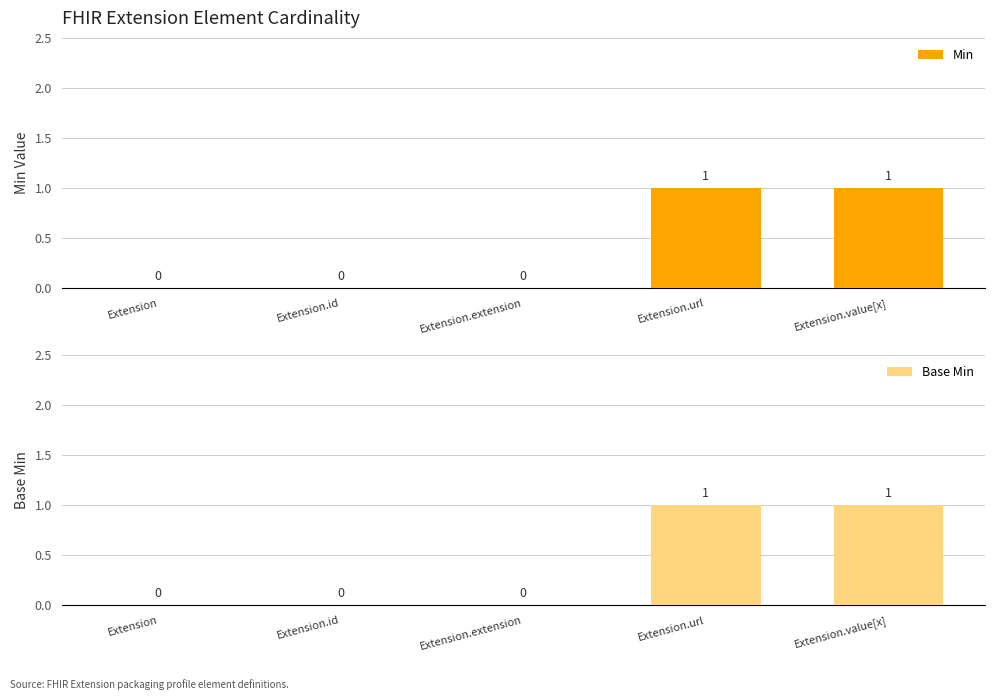

Reading right to left, extract all data points from this chart.

Min: Extension.value[x]=1	Extension.url=1	Extension.extension=0	Extension.id=0	Extension=0
Base Min: Extension.value[x]=1	Extension.url=1	Extension.extension=0	Extension.id=0	Extension=0